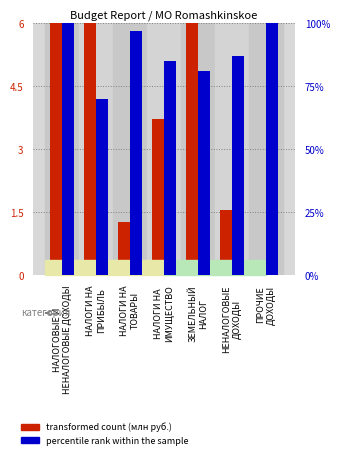

Rank the series at ПРОЧИЕ
ДОХОДЫ from lowest to highest value.

transformed count, percentile rank within the sample